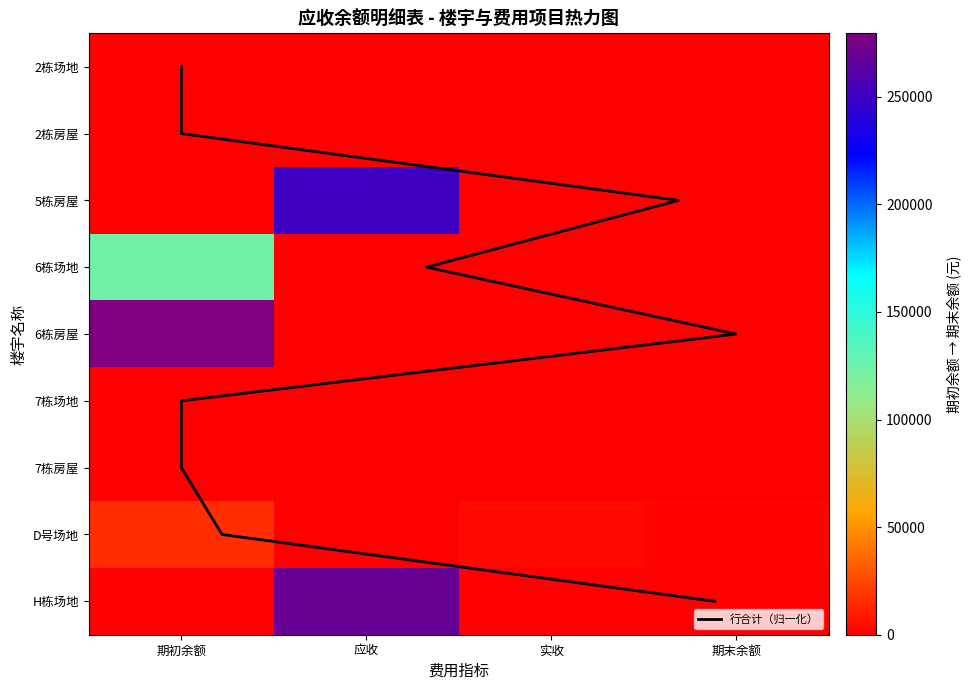

Which category has the lowest value in the D号场地 series?

应收